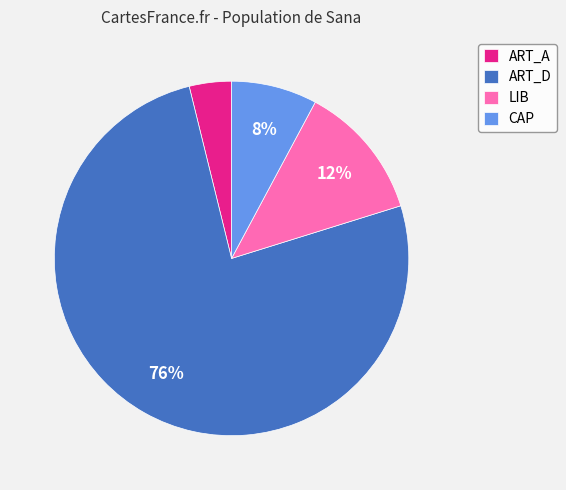

What is the smallest slice in the pie chart?

ART_A